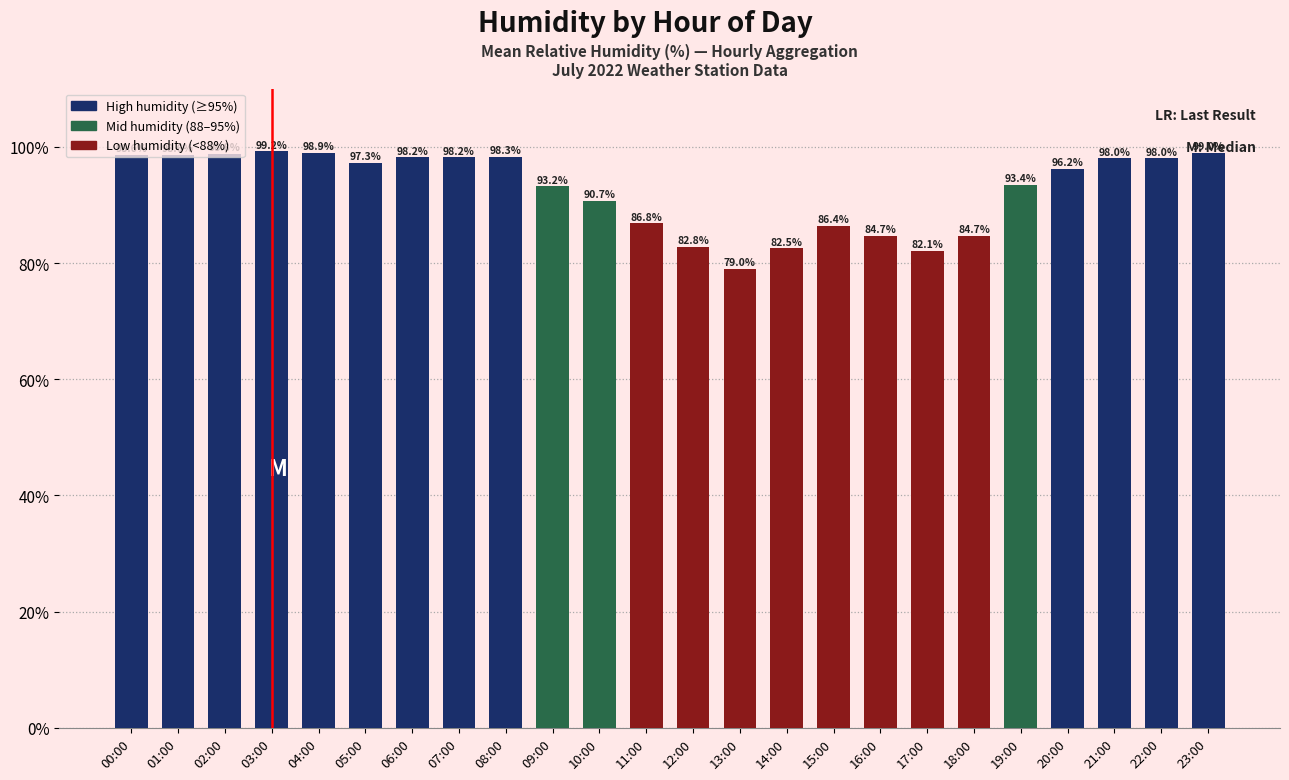

The value at 22:00 is 132.5. True or false?

False